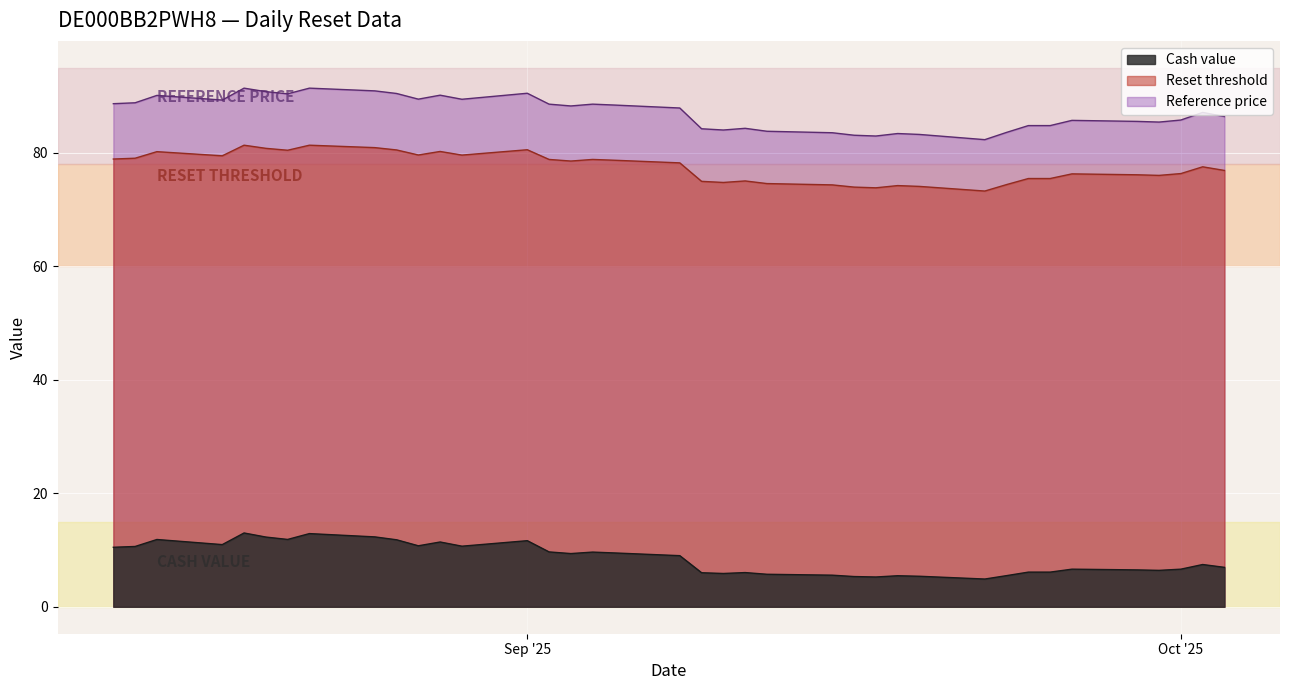

True or false: Cash value and Reference price cross at least once.

False